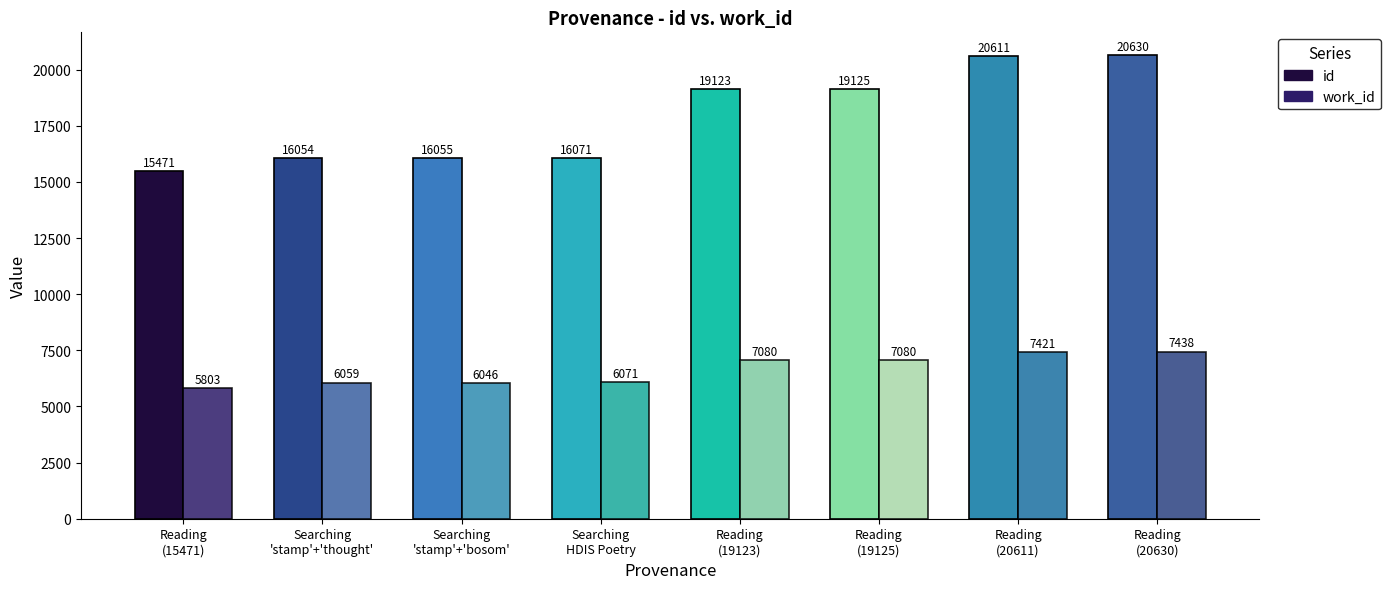

How many series are shown in this chart?

2